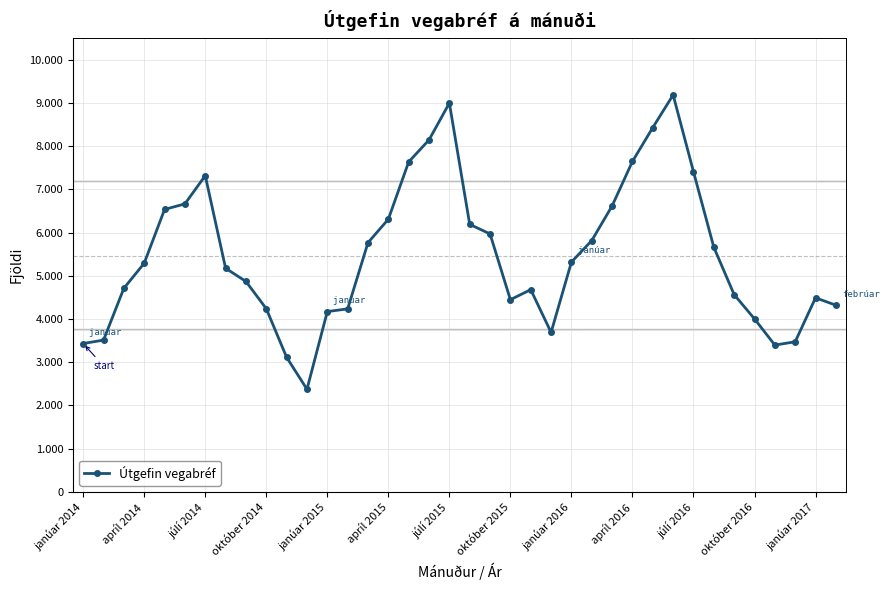

Does the chart have visible grid lines?

Yes